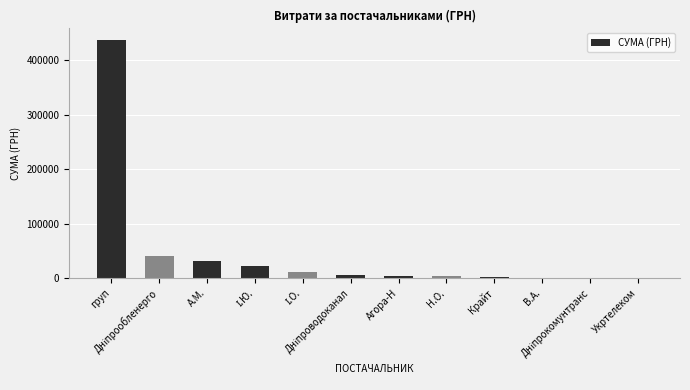

At which label does the data first exceed 5171?

груп